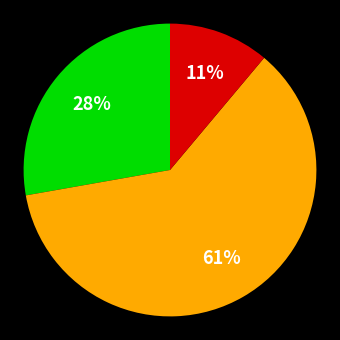

Is there any slice that represents more than half of the pie?

Yes